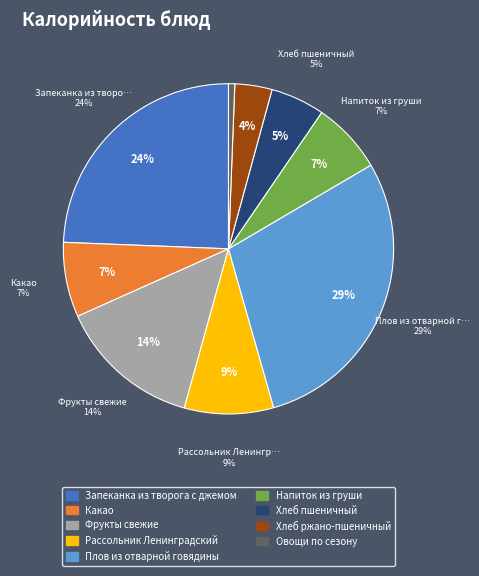

Does Запеканка из творога с джемом represent more than half of the total?

No